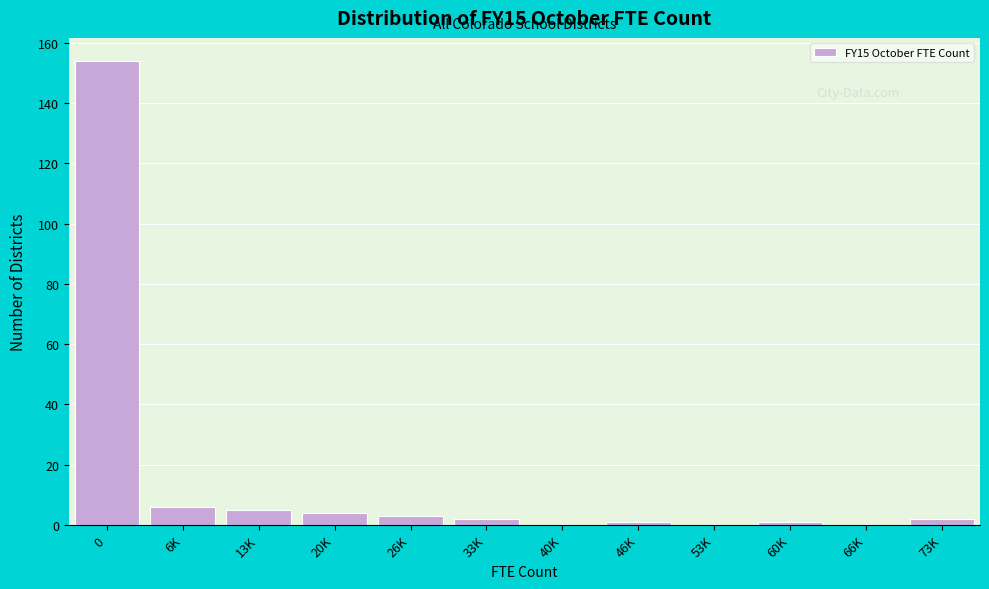

Reading left to right, transcribe all the data shown in this chart.

0=154	6K=6	13K=5	20K=4	26K=3	33K=2	40K=0	46K=1	53K=0	60K=1	66K=0	73K=2